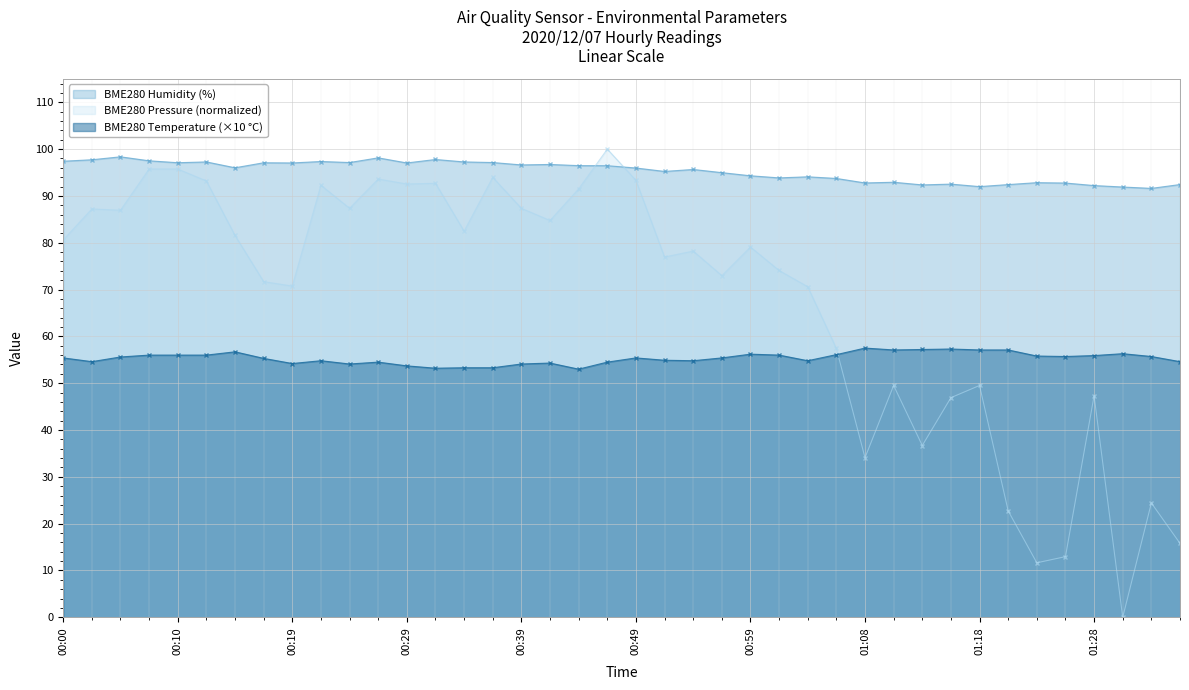

Is it true that BME280_humidity equals 120.8 at 01:11?

False